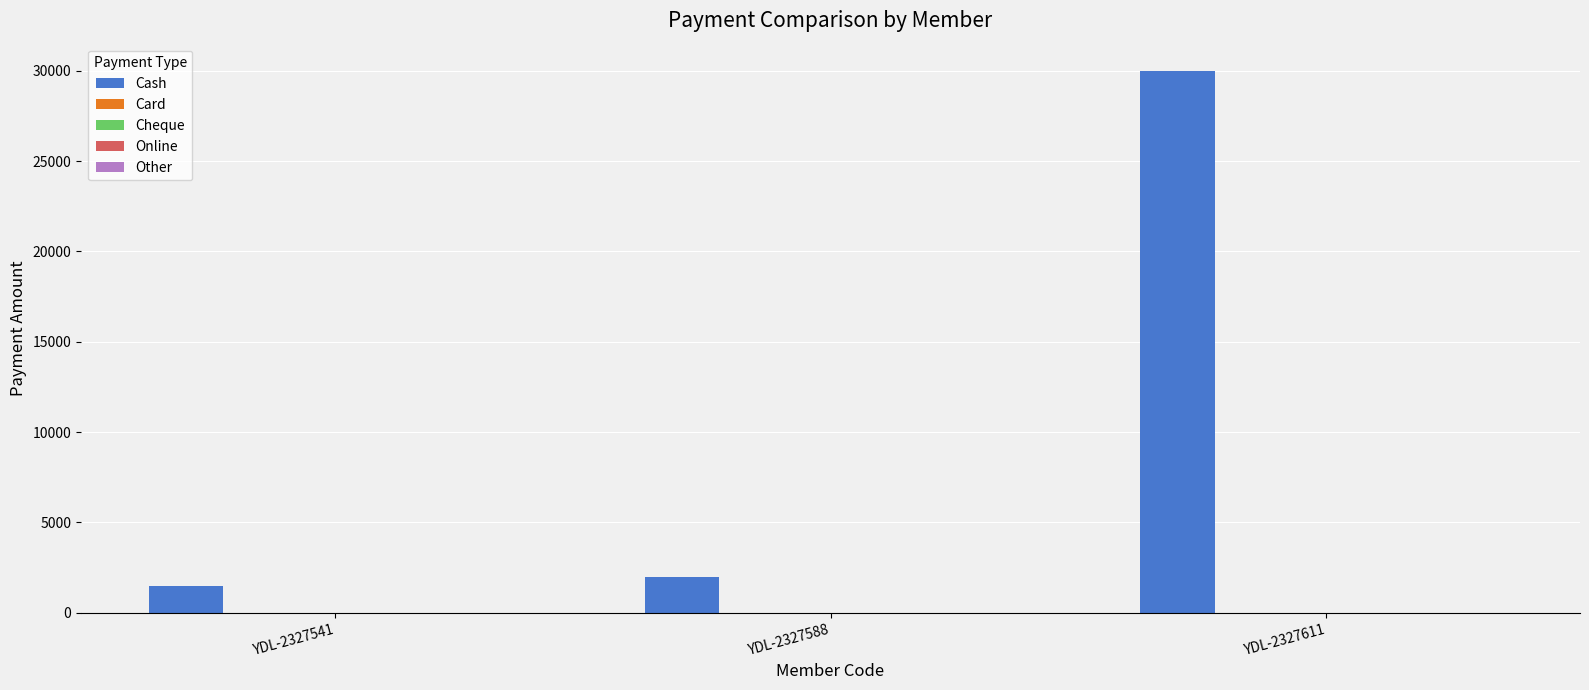

What is the smallest value displayed?

1500